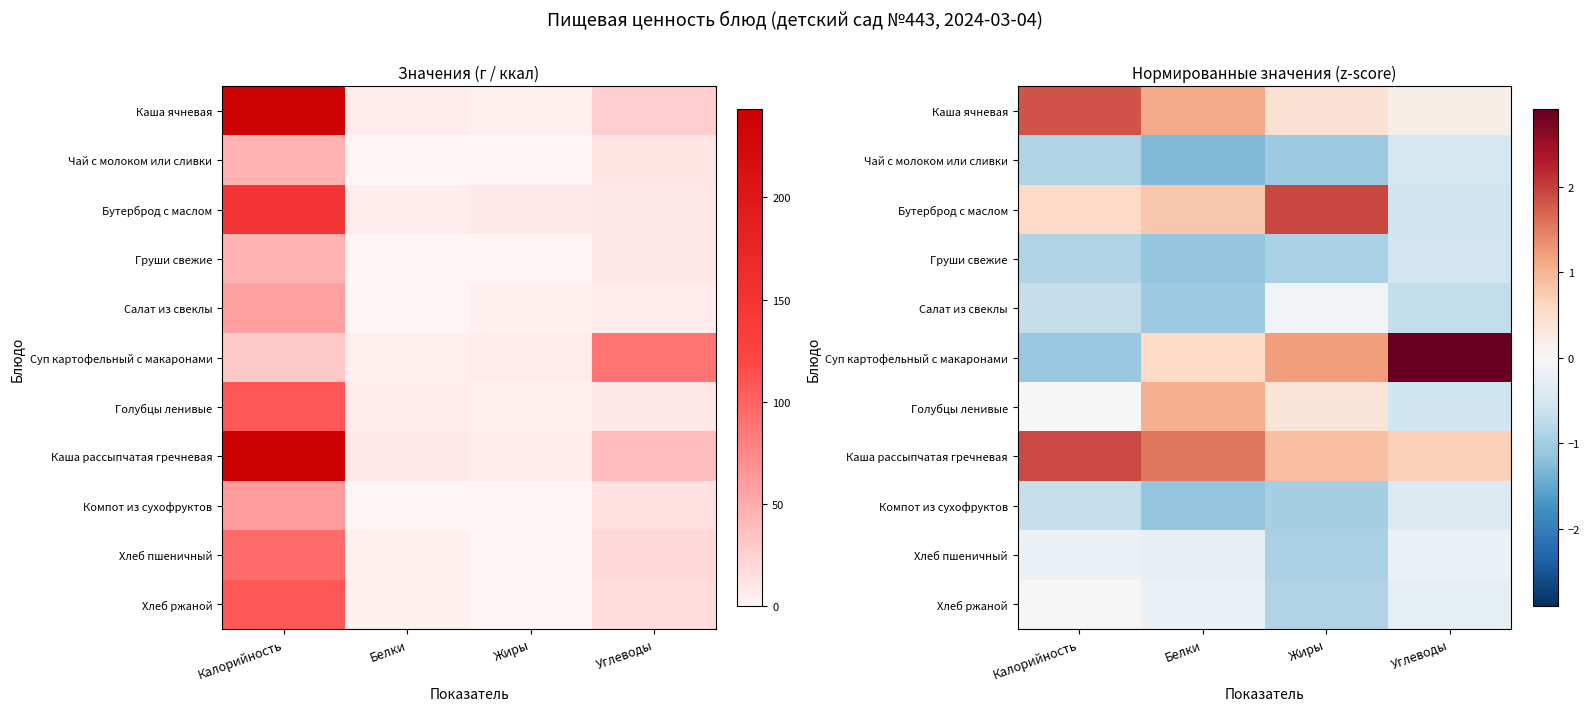

Which series has the largest total across all categories?

Каша рассыпчатая гречневая